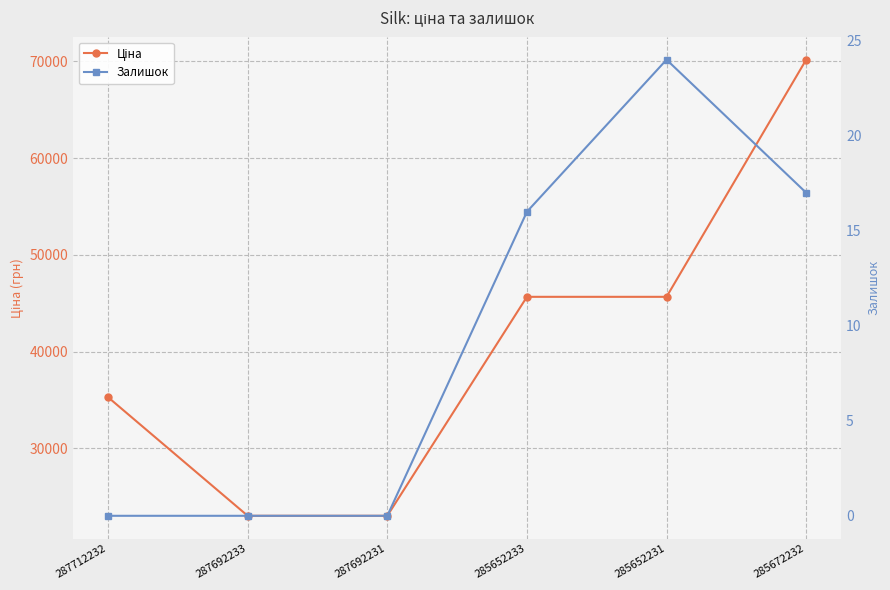

How many interior local peaks does the Залишок series have?

1